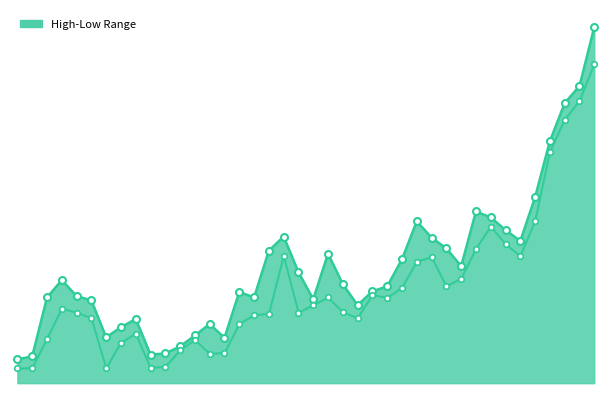

At how many categories does at least one series exceed 8458?

3